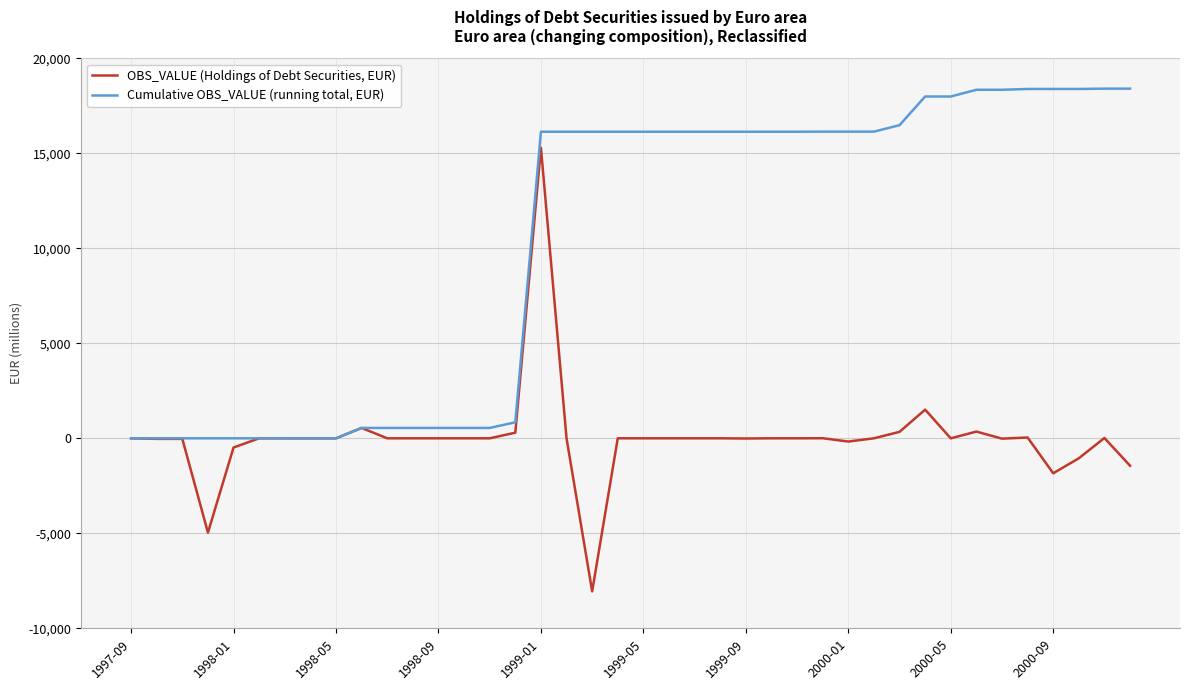

Rank the series by their maximum value, from lowest to highest.

OBS_VALUE (Holdings of Debt Securities, EUR), Cumulative OBS_VALUE (running total, EUR)